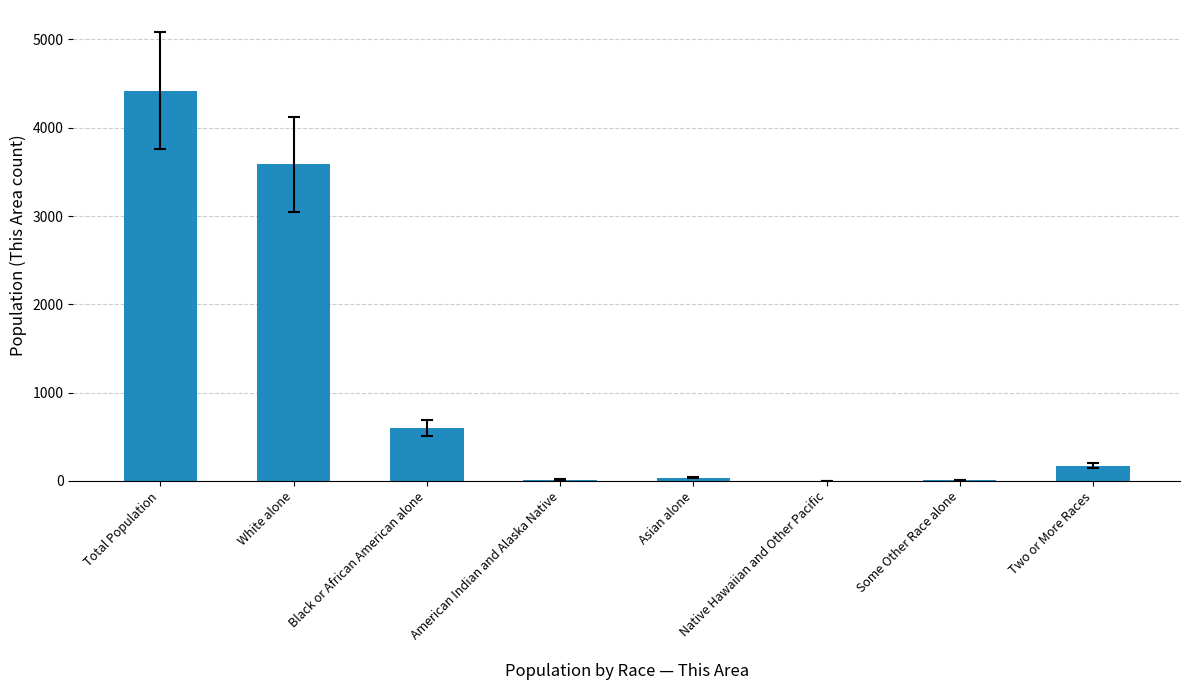

What is the sum of all values?

8834